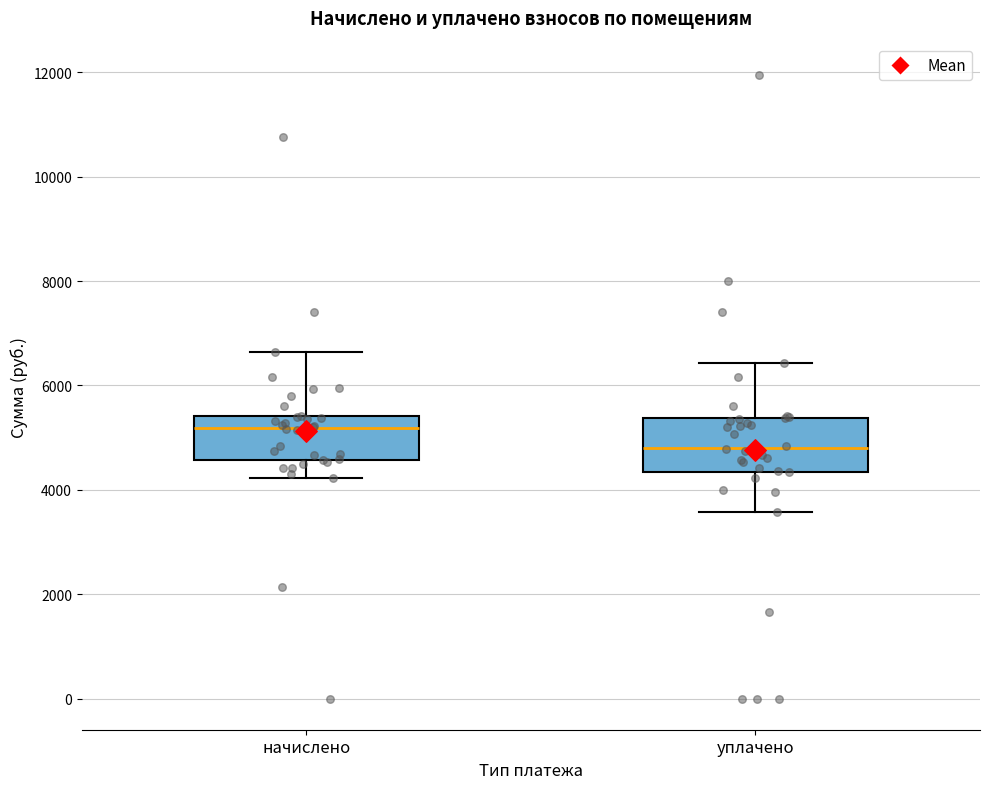

Which box has the lowest median line?

уплачено